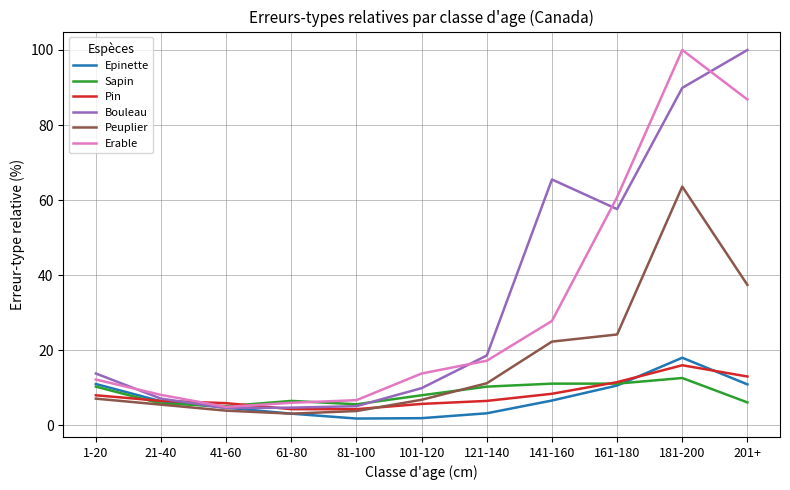

Where is Sapin nearest to the value 8?

101-120